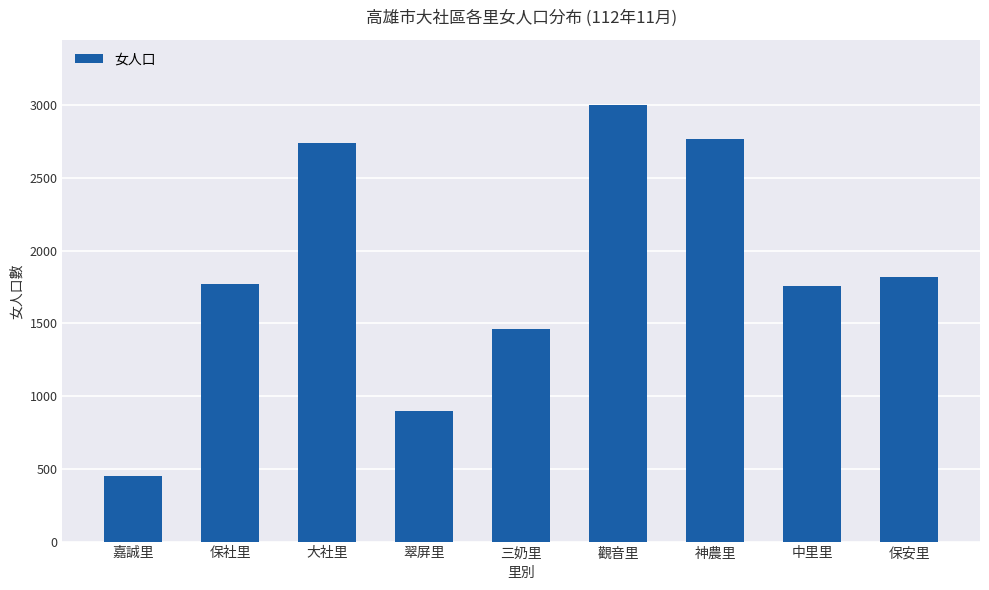

What is the label of the 1st bar from the right?

保安里